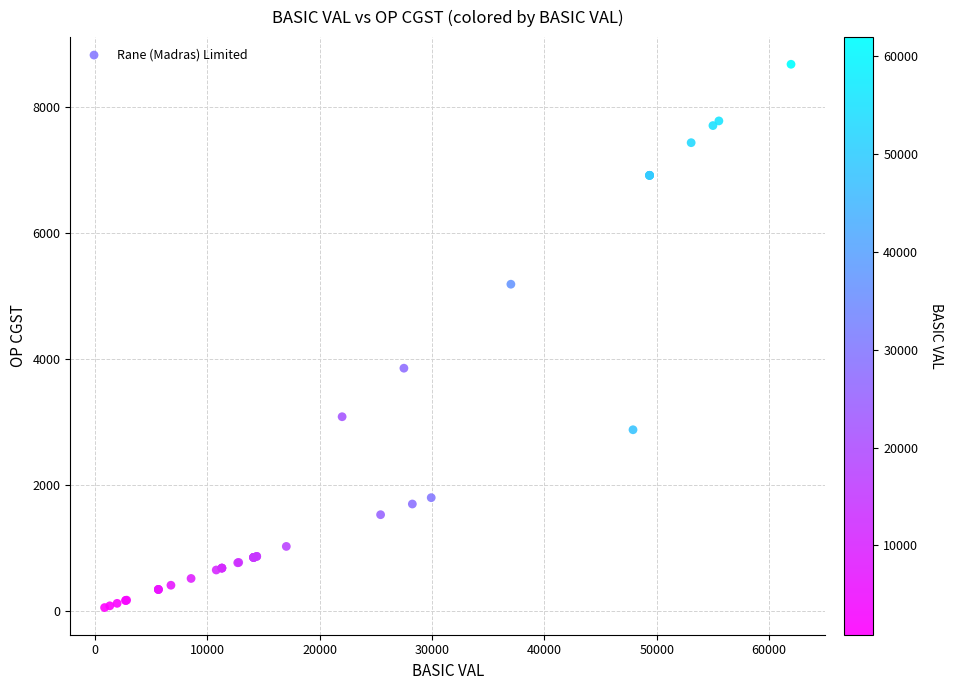

What Y value in the scatter plot is closest to 4362?

3850.1